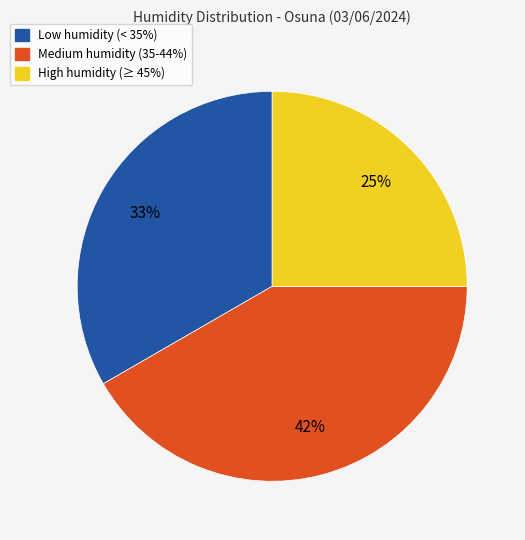

To the nearest percent, what percentage of the pie is Low humidity (< 35%)?

33%